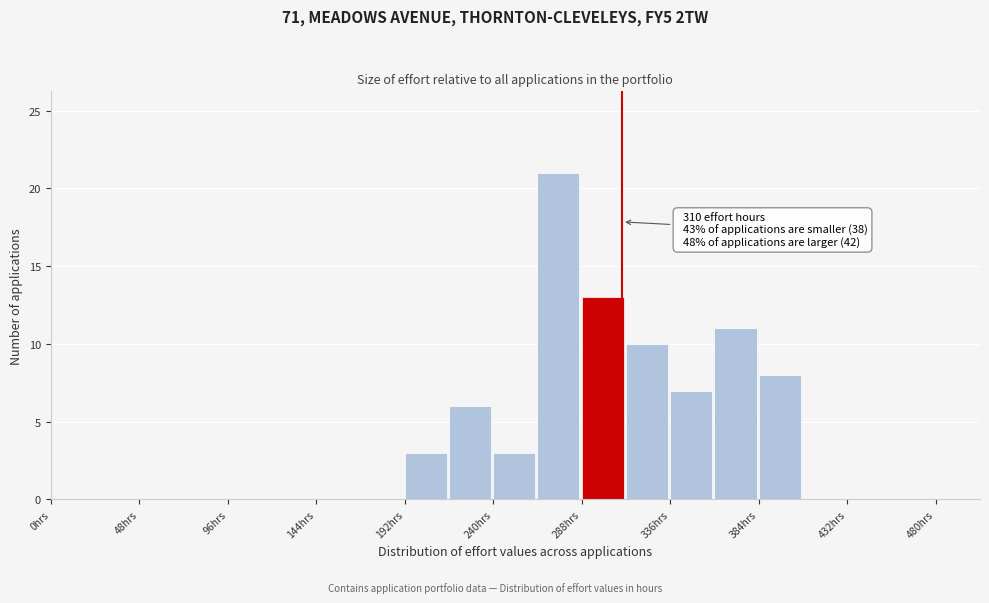

Which range on the x-axis has the tallest bar?

264 to 288